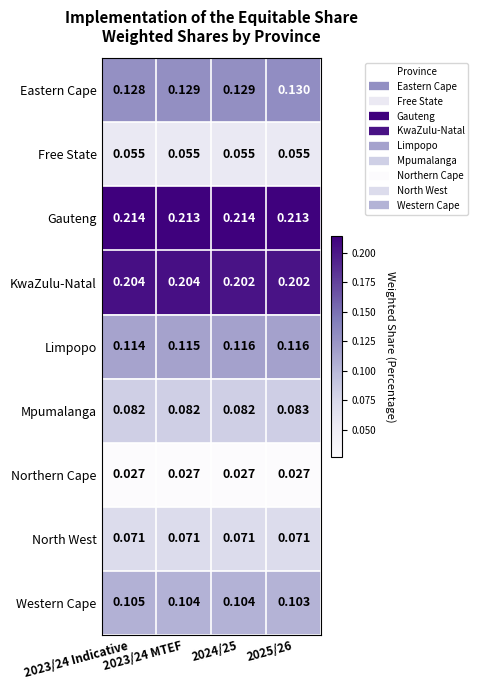

Which series has the largest total across all categories?

Gauteng